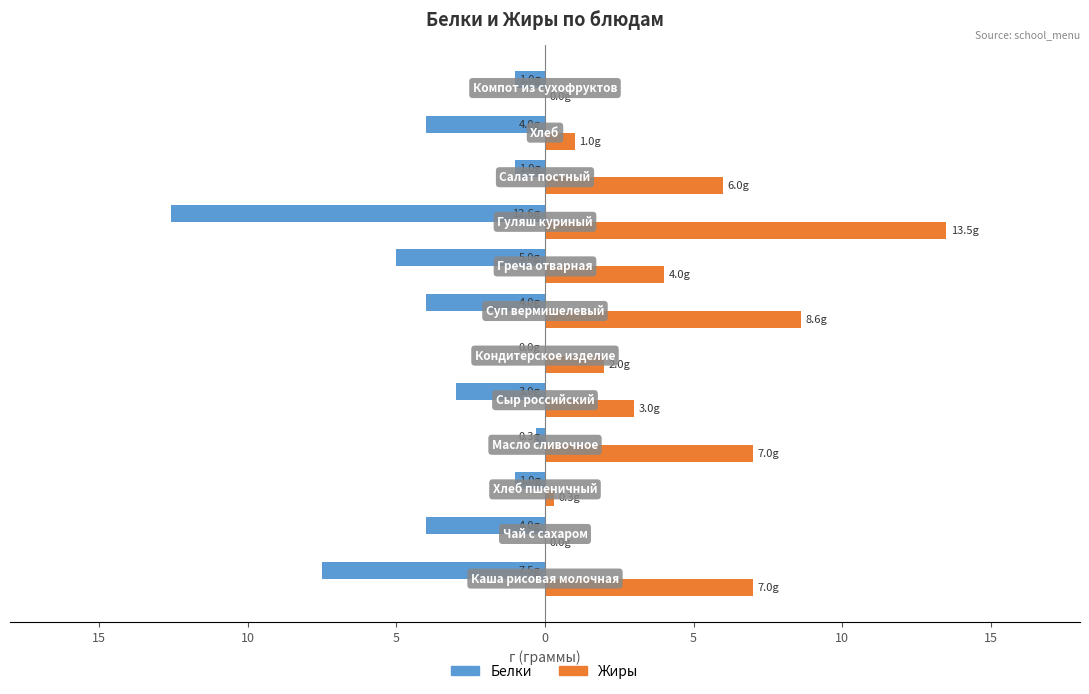

Are the bars grouped side by side (vs. stacked)?

Yes